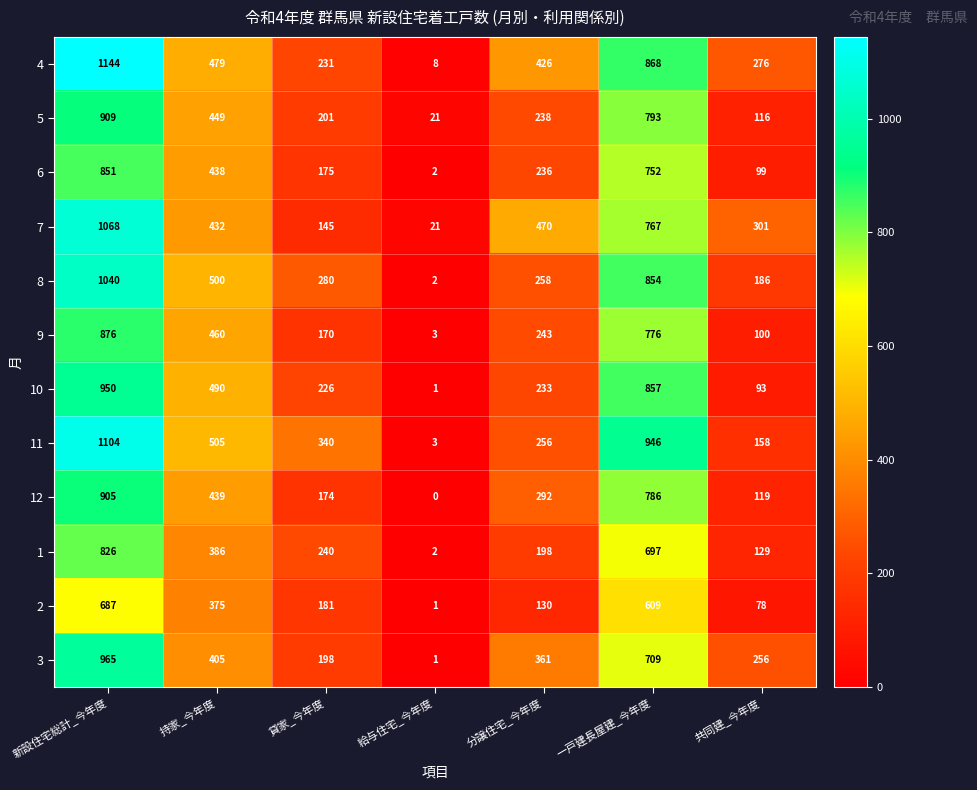

At which label does 8 first exceed 280?

新設住宅総計_今年度